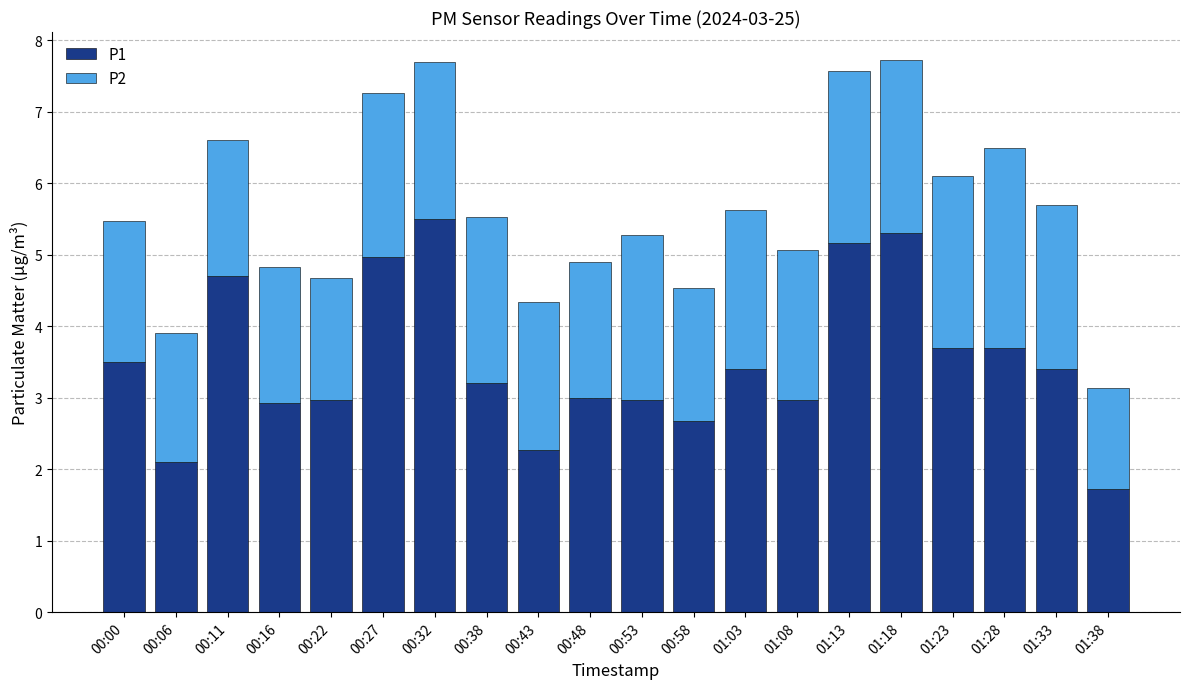

How many categories are shown in the chart?

20